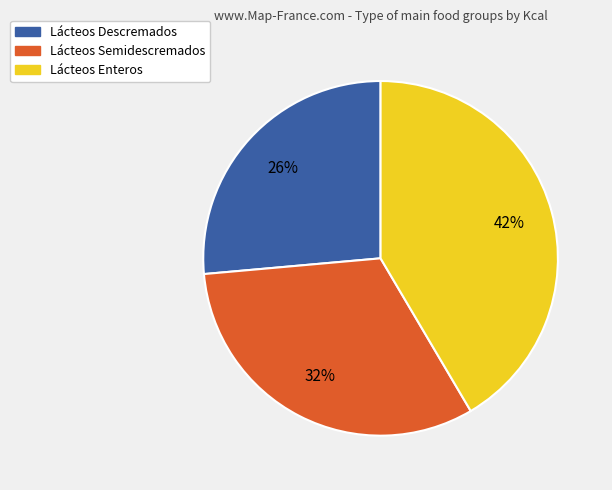

Which slice is the smallest?

Lácteos Descremados